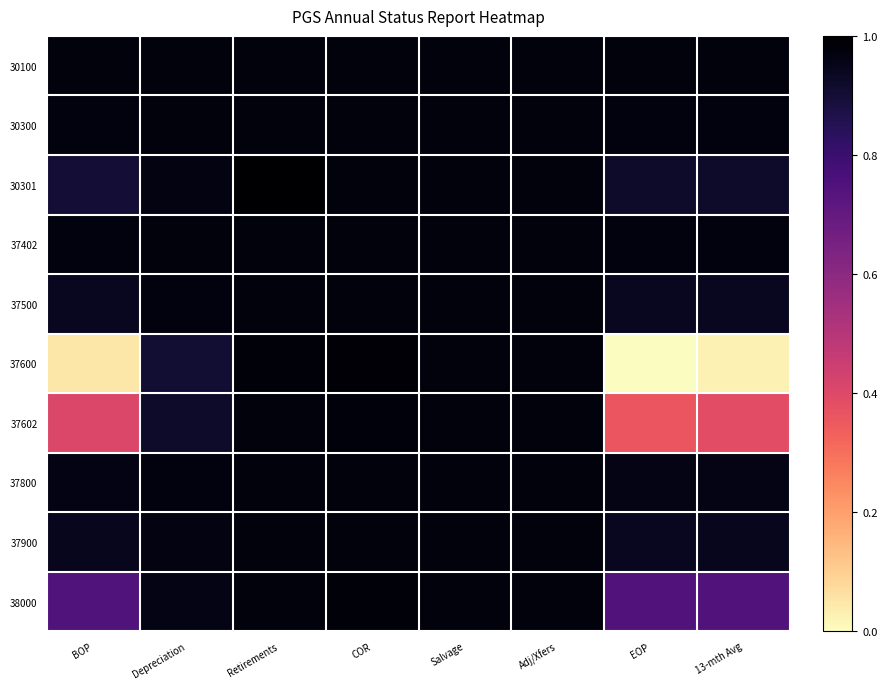

Reading left to right, list all the values displayed in this chart.

30100: BOP=1.0	Depreciation=1.0	Retirements=1.0	COR=1.0	Salvage=1.0	Adj/Xfers=1.0	EOP=1.0	13-mth Avg=1.0
30300: BOP=1.0	Depreciation=1.0	Retirements=1.0	COR=1.0	Salvage=1.0	Adj/Xfers=1.0	EOP=1.0	13-mth Avg=1.0
30301: BOP=0.9	Depreciation=1.0	Retirements=1.0	COR=1.0	Salvage=1.0	Adj/Xfers=1.0	EOP=0.9	13-mth Avg=0.9
37402: BOP=1.0	Depreciation=1.0	Retirements=1.0	COR=1.0	Salvage=1.0	Adj/Xfers=1.0	EOP=1.0	13-mth Avg=1.0
37500: BOP=0.9	Depreciation=1.0	Retirements=1.0	COR=1.0	Salvage=1.0	Adj/Xfers=1.0	EOP=0.9	13-mth Avg=0.9
37600: BOP=0.1	Depreciation=0.9	Retirements=1.0	COR=1.0	Salvage=1.0	Adj/Xfers=1.0	EOP=0.0	13-mth Avg=0.0
37602: BOP=0.4	Depreciation=0.9	Retirements=1.0	COR=1.0	Salvage=1.0	Adj/Xfers=1.0	EOP=0.4	13-mth Avg=0.4
37800: BOP=1.0	Depreciation=1.0	Retirements=1.0	COR=1.0	Salvage=1.0	Adj/Xfers=1.0	EOP=1.0	13-mth Avg=1.0
37900: BOP=0.9	Depreciation=1.0	Retirements=1.0	COR=1.0	Salvage=1.0	Adj/Xfers=1.0	EOP=0.9	13-mth Avg=0.9
38000: BOP=0.7	Depreciation=1.0	Retirements=1.0	COR=1.0	Salvage=1.0	Adj/Xfers=1.0	EOP=0.7	13-mth Avg=0.7